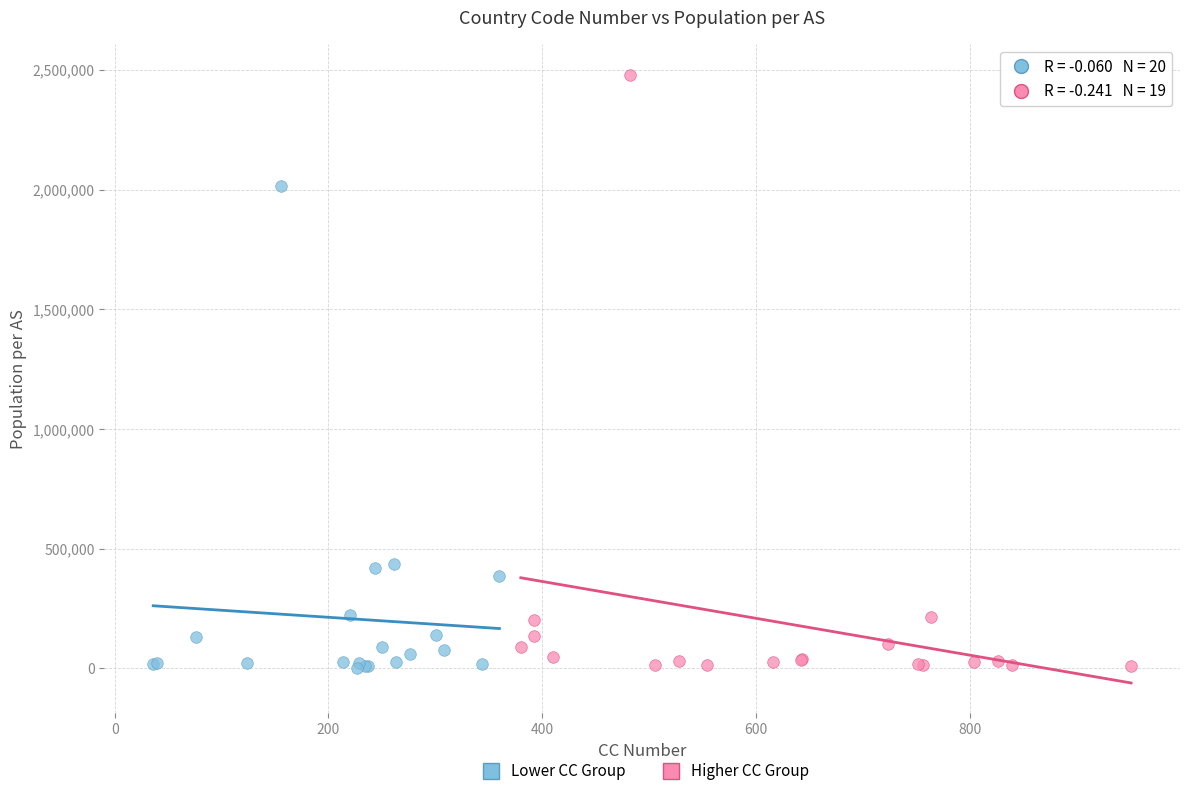

Which series has the widest spread of Y values?

Higher CC Group